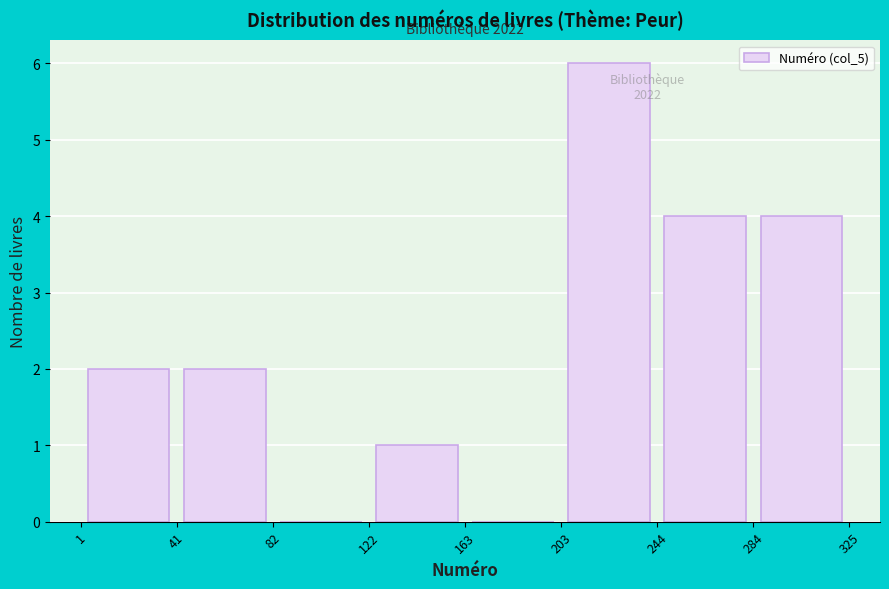

Over which range of the x-axis is the bar tallest?

203 to 244